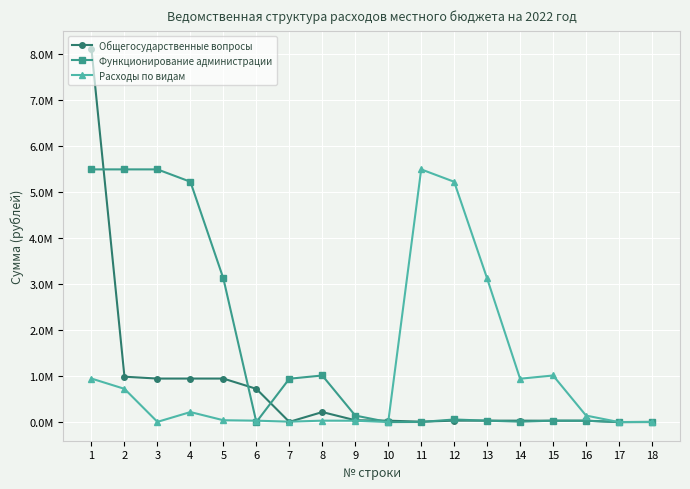

True or false: Расходы по видам has a value of 15571.8 at 7.

False